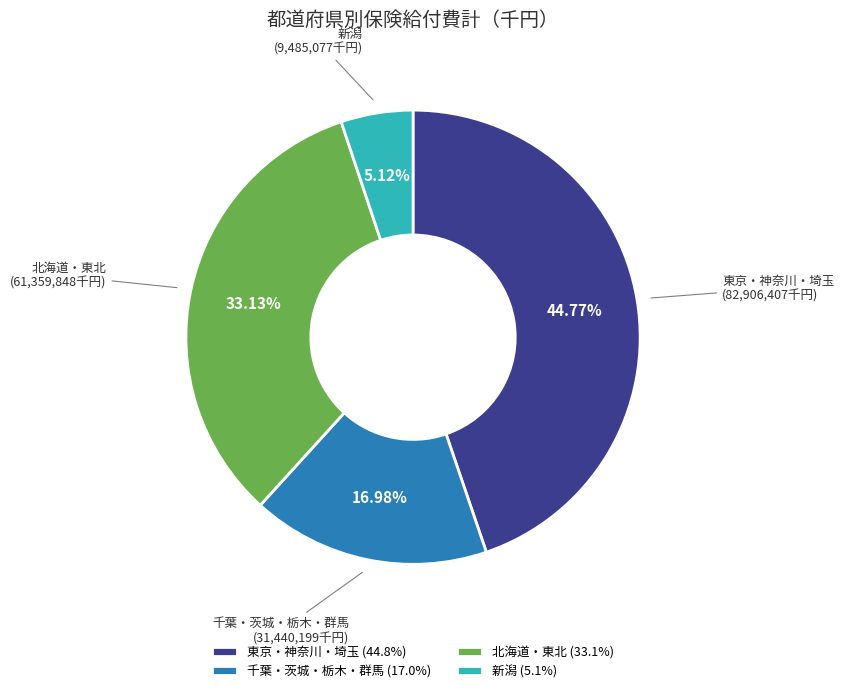

How many segments does this pie chart have?

4